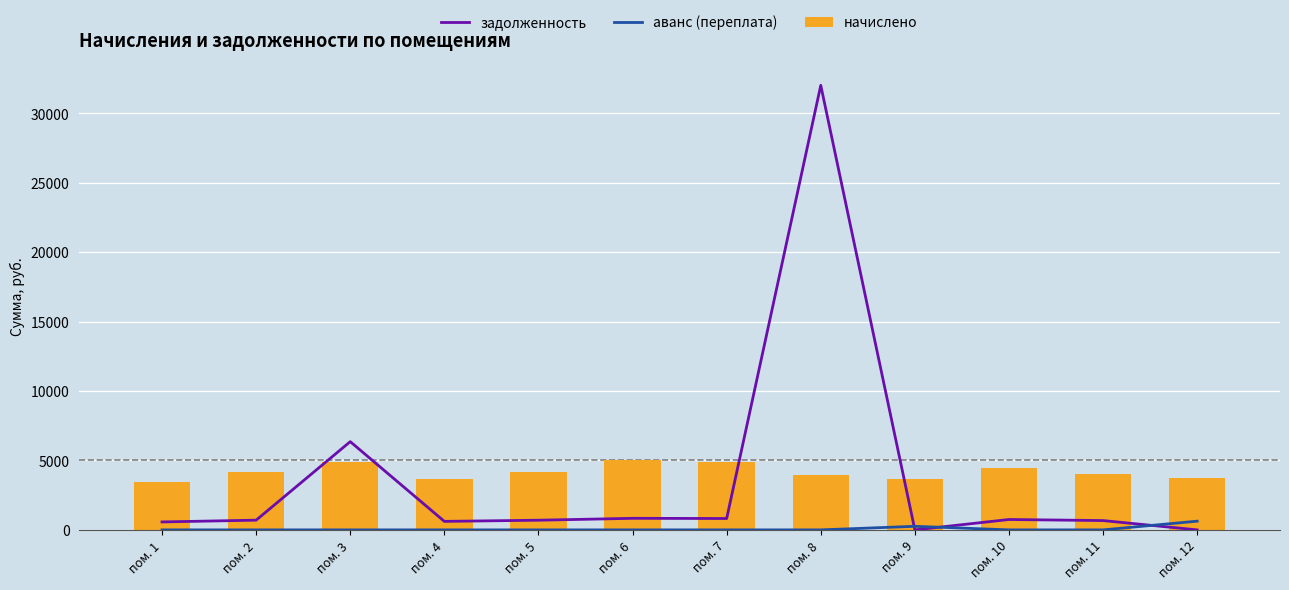

The начислено series shows 4161.4 at пом. 5. True or false?

True